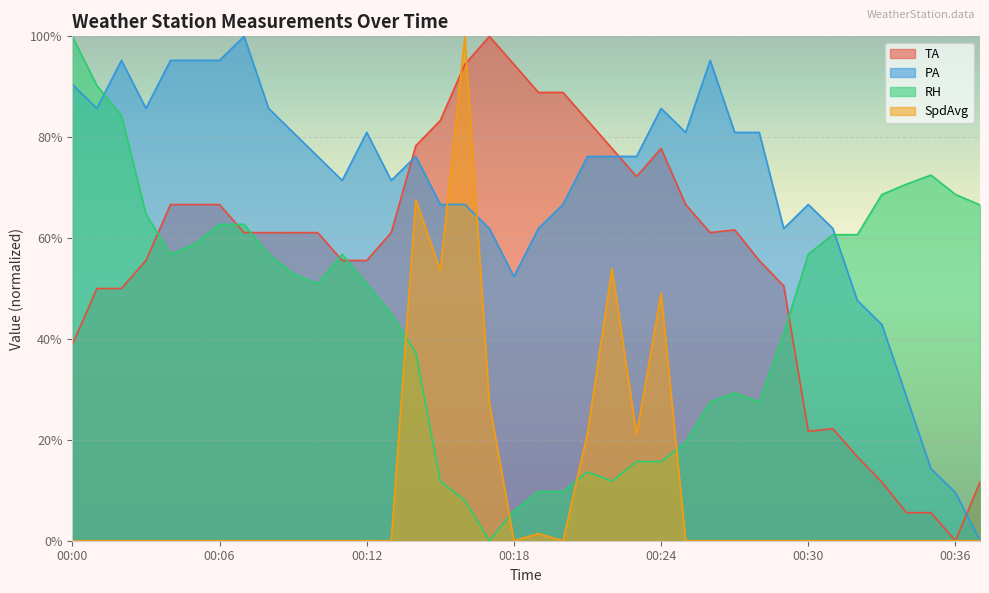

Reading left to right, extract all data points from this chart.

TA: 00:00=38.9	00:01=50.0	00:02=50.0	00:03=55.6	00:04=66.6	00:05=66.6	00:06=66.6	00:07=61.1	00:08=61.1	00:09=61.1	00:10=61.1	00:11=55.6	00:12=55.6	00:13=61.1	00:14=78.3	00:15=83.3	00:16=94.4	00:17=100.0	00:18=94.4	00:19=88.9	00:20=88.9	00:21=83.3	00:22=77.8	00:23=72.2	00:24=77.8	00:25=66.6	00:26=61.1	00:27=61.6	00:28=55.6	00:29=50.5	00:30=21.7	00:31=22.2	00:32=16.6	00:33=11.6	00:34=5.6	00:35=5.6	00:36=0.0	00:37=11.6
PA: 00:00=90.5	00:01=85.7	00:02=95.2	00:03=85.7	00:04=95.2	00:05=95.2	00:06=95.2	00:07=100.0	00:08=85.7	00:09=81.0	00:10=76.2	00:11=71.4	00:12=81.0	00:13=71.4	00:14=76.2	00:15=66.7	00:16=66.7	00:17=61.9	00:18=52.4	00:19=61.9	00:20=66.7	00:21=76.2	00:22=76.2	00:23=76.2	00:24=85.7	00:25=81.0	00:26=95.2	00:27=81.0	00:28=81.0	00:29=61.9	00:30=66.7	00:31=61.9	00:32=47.6	00:33=42.9	00:34=28.6	00:35=14.3	00:36=9.5	00:37=0.0
RH: 00:00=100.0	00:01=90.2	00:02=84.3	00:03=64.8	00:04=56.8	00:05=58.9	00:06=62.7	00:07=62.7	00:08=56.8	00:09=53.0	00:10=50.9	00:11=56.8	00:12=50.9	00:13=45.0	00:14=37.3	00:15=11.8	00:16=8.0	00:17=0.0	00:18=5.9	00:19=9.8	00:20=9.8	00:21=13.6	00:22=11.8	00:23=15.7	00:24=15.7	00:25=19.5	00:26=27.5	00:27=29.3	00:28=27.5	00:29=41.1	00:30=56.8	00:31=60.7	00:32=60.7	00:33=68.6	00:34=70.7	00:35=72.5	00:36=68.6	00:37=66.6
SpdAvg: 00:00=0.0	00:01=0.0	00:02=0.0	00:03=0.0	00:04=0.0	00:05=0.0	00:06=0.0	00:07=0.0	00:08=0.0	00:09=0.0	00:10=0.0	00:11=0.0	00:12=0.0	00:13=0.0	00:14=67.6	00:15=53.6	00:16=100.0	00:17=27.2	00:18=0.0	00:19=1.4	00:20=0.0	00:21=21.3	00:22=54.0	00:23=21.1	00:24=49.1	00:25=0.0	00:26=0.0	00:27=0.0	00:28=0.0	00:29=0.0	00:30=0.0	00:31=0.0	00:32=0.0	00:33=0.0	00:34=0.0	00:35=0.0	00:36=0.0	00:37=0.0